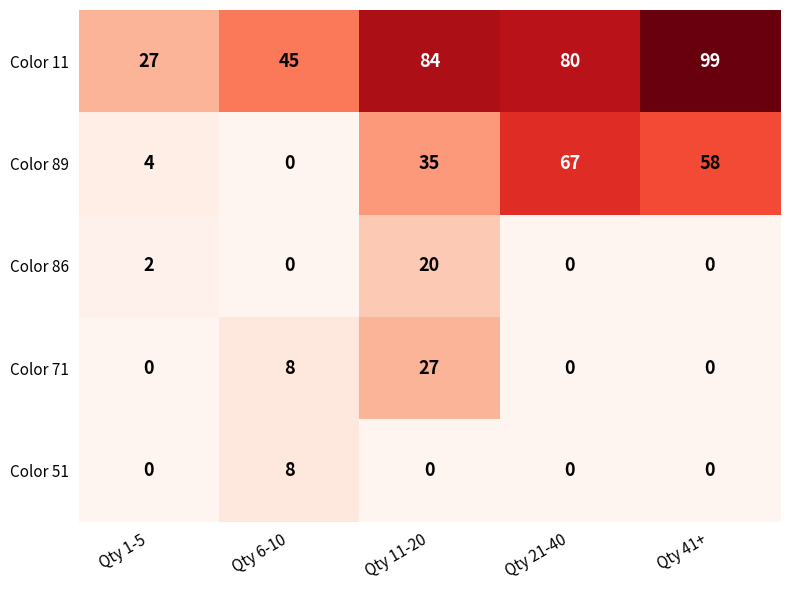

What is the difference between the maximum and second lowest values in the Color 71 series?

27